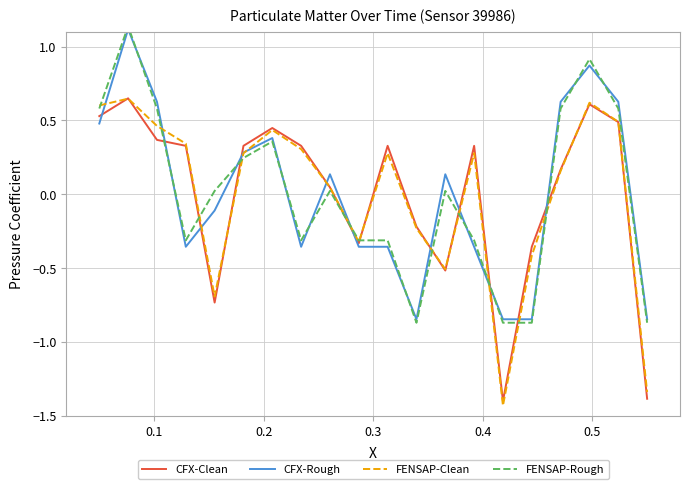

How many lines are shown in the chart?

4